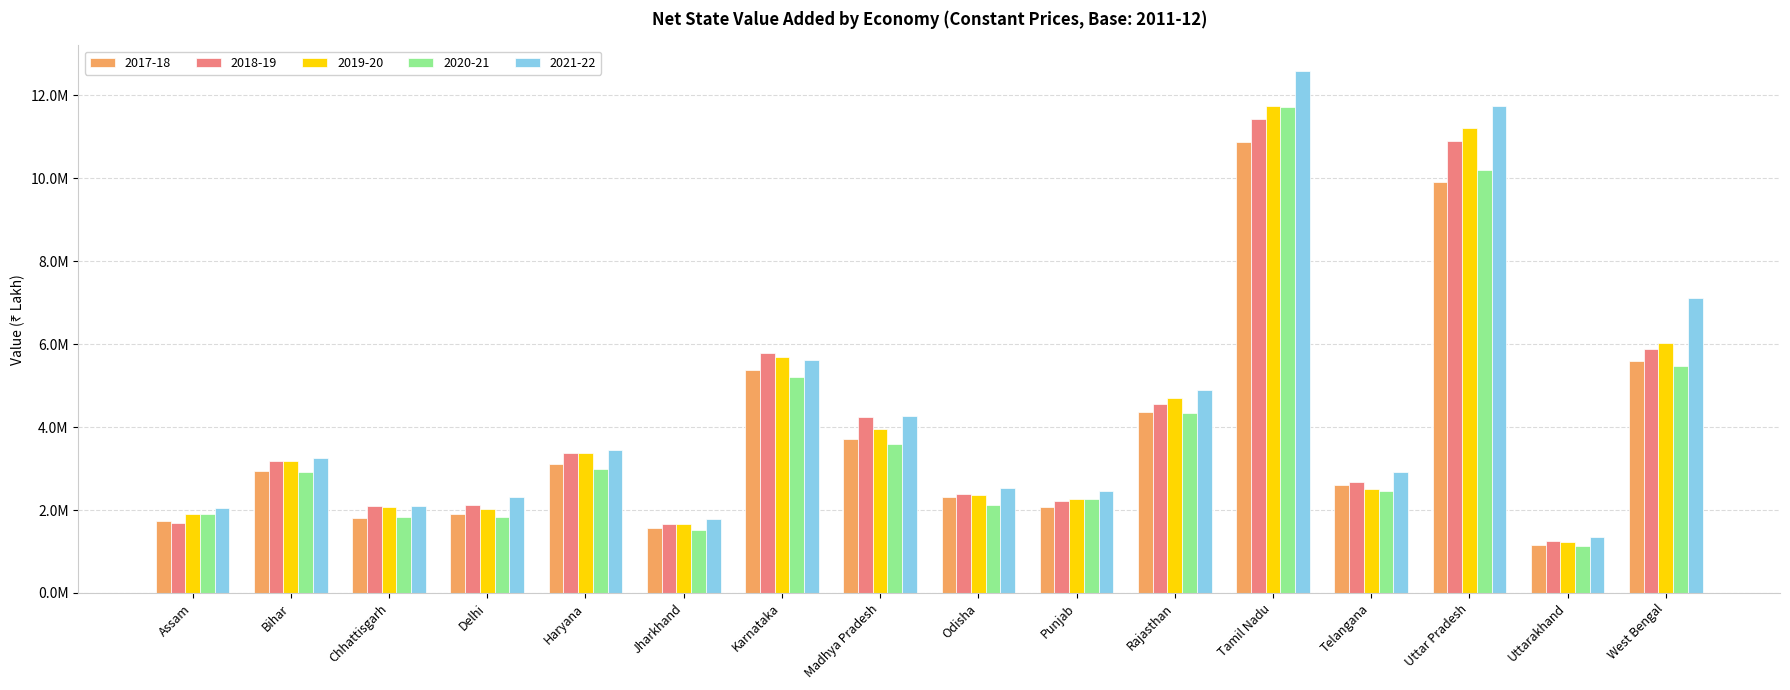

What is the difference between the highest and lowest values at Bihar?

351137